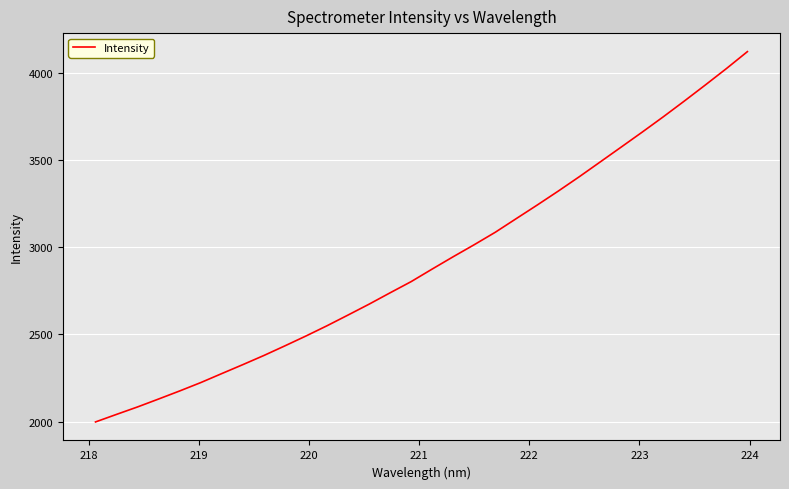

What is the smallest value displayed?

1999.0